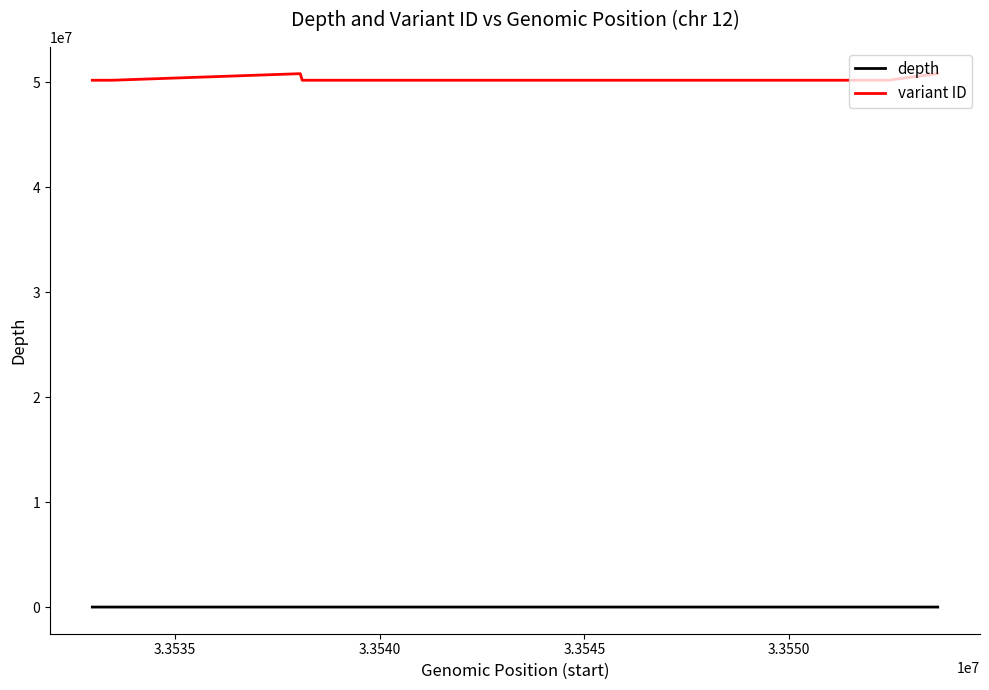

Rank the series by their maximum value, from highest to lowest.

variant ID, depth